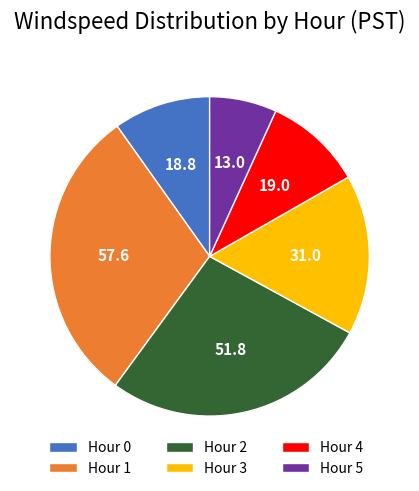

Count the number of slices in the pie.

6